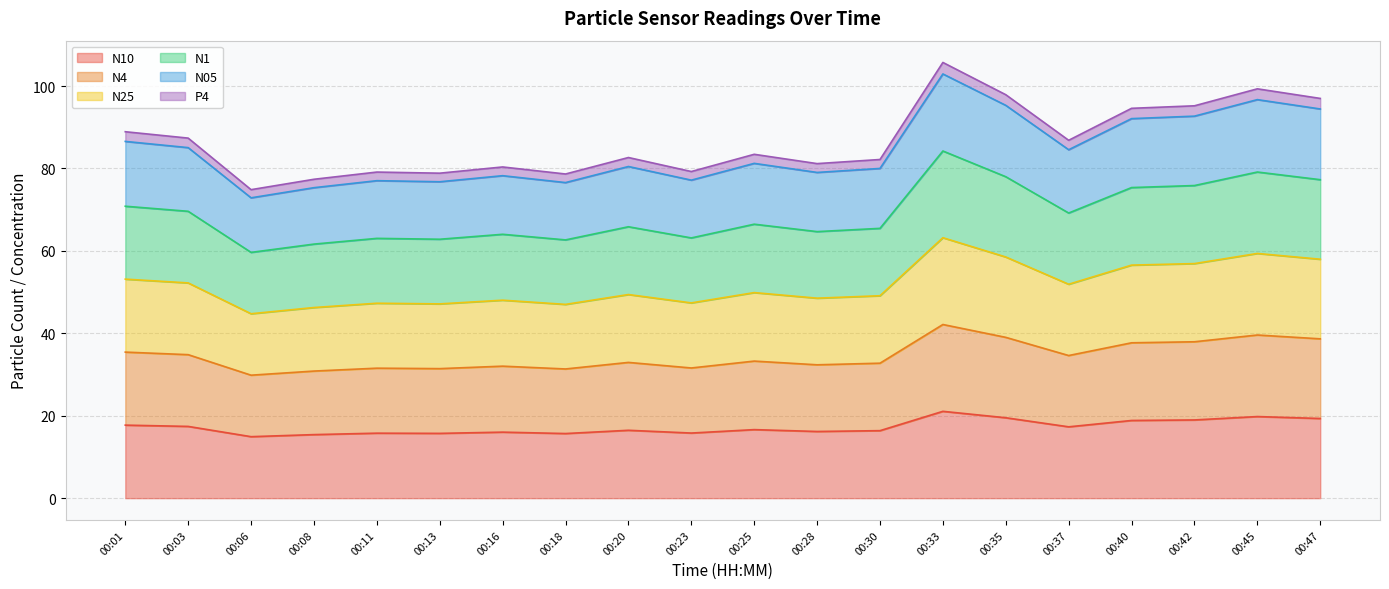

In P4, how many points are higher than both neighbors (excluding endpoints)?

6